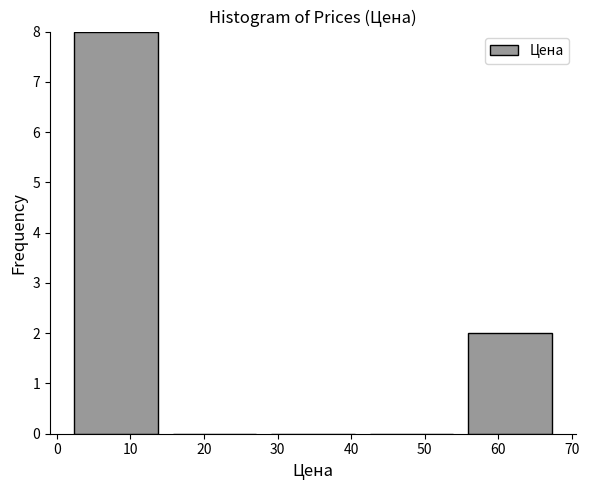

Over which range of the x-axis is the bar tallest?

1 to 15